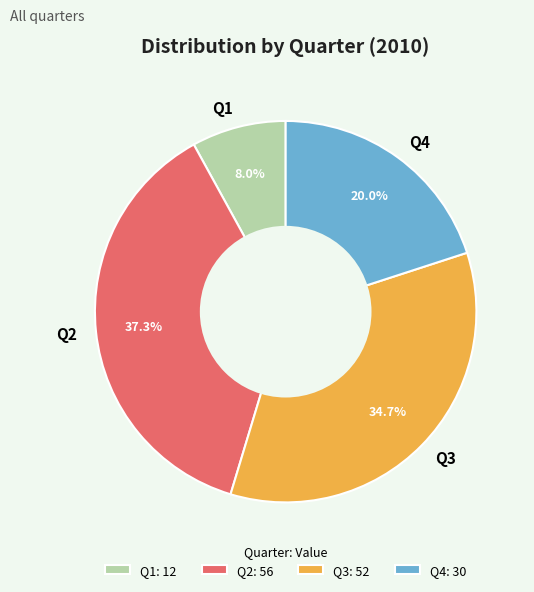

To the nearest percent, what is the difference between the Q1 and Q2 slice percentages?

29%